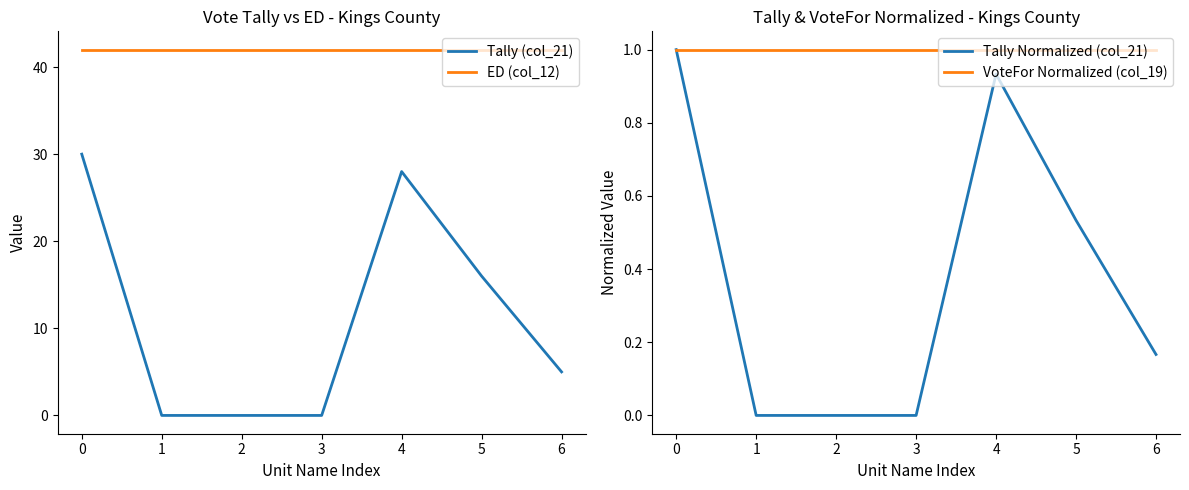

How many data points in Tally (col_21) are above 5?

3